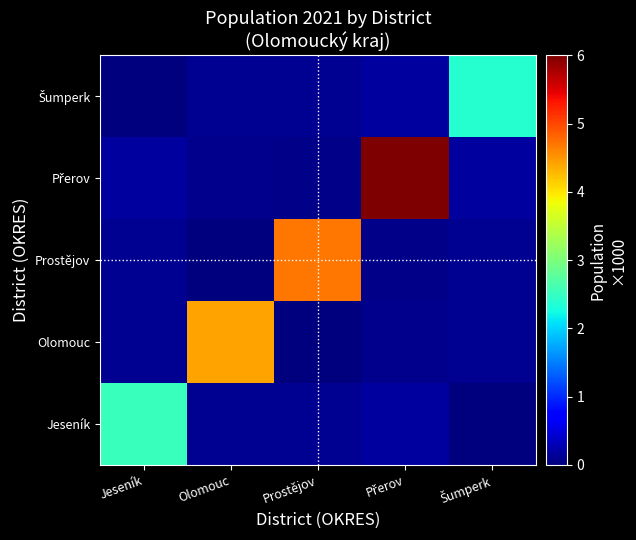

Between Jeseník and Prostějov, which series saw the biggest shift?

Prostějov